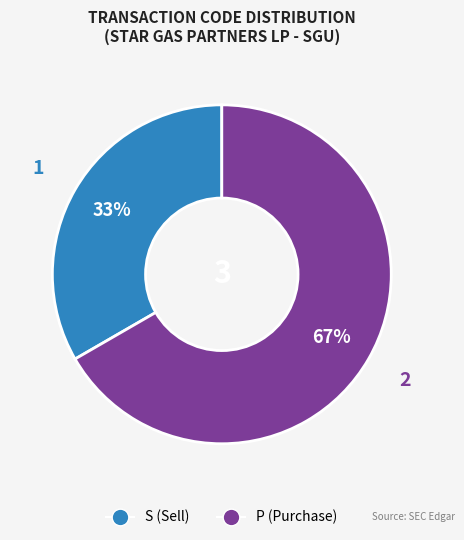

To the nearest percent, what is the combined percentage of S and P?

100%